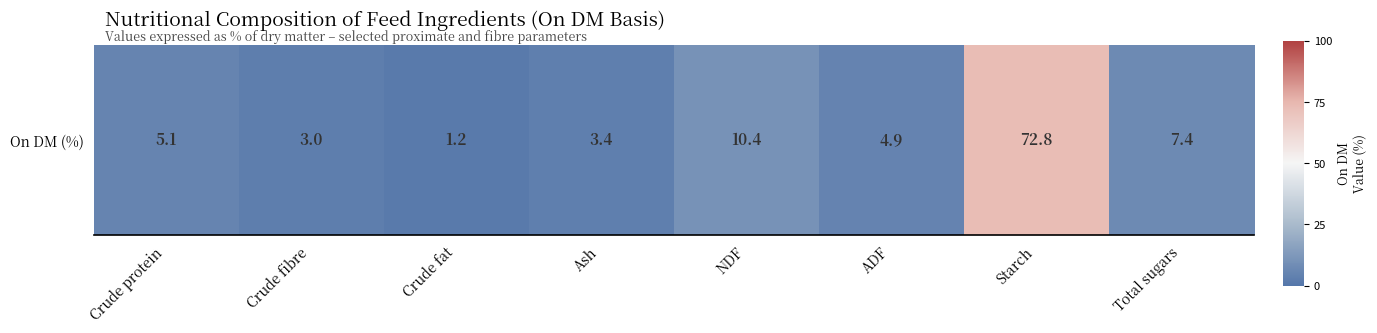

True or false: the data shows -1.3 at Crude fibre.

False